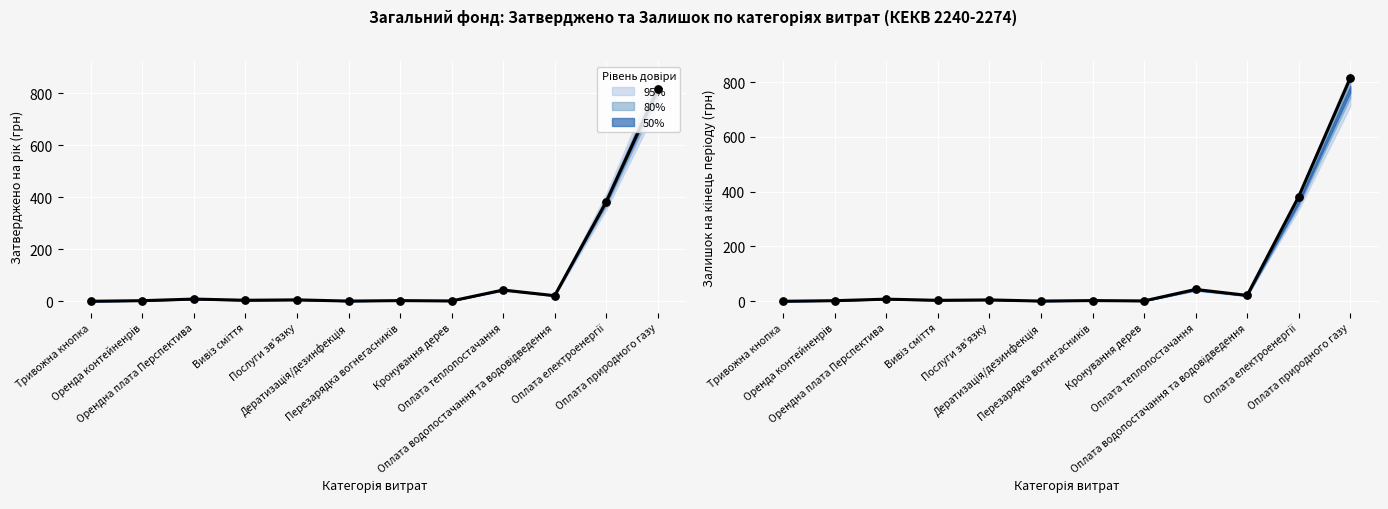

Which series has the widest spread of Y values?

Центральна лінія